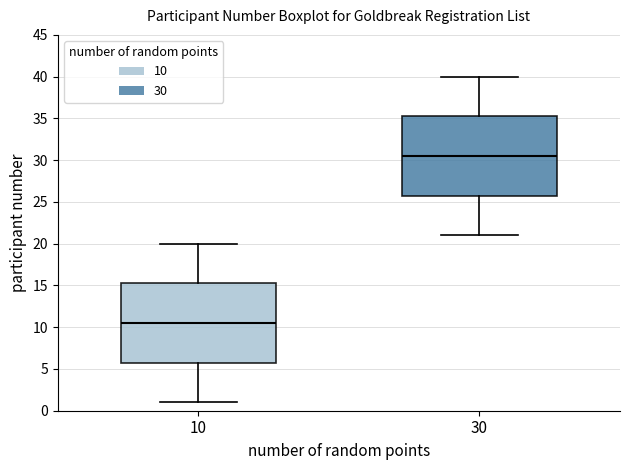

Which box's median line is the lowest?

10